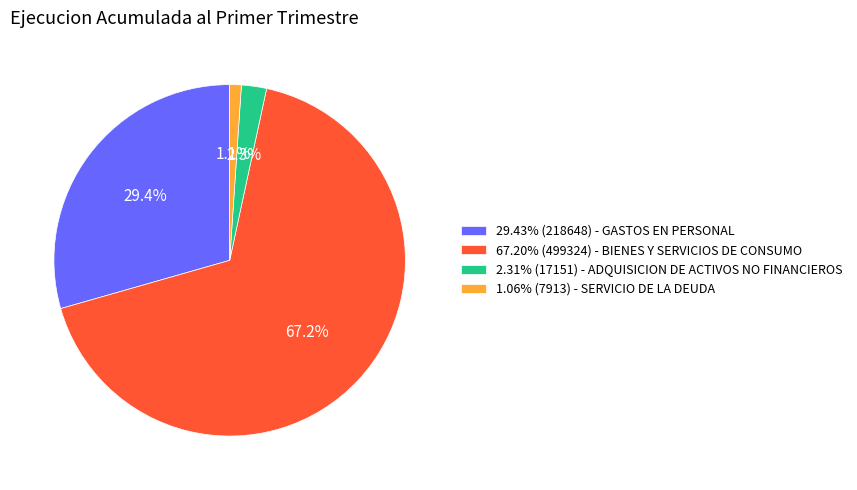

To the nearest percent, what is the average slice percentage?

25%